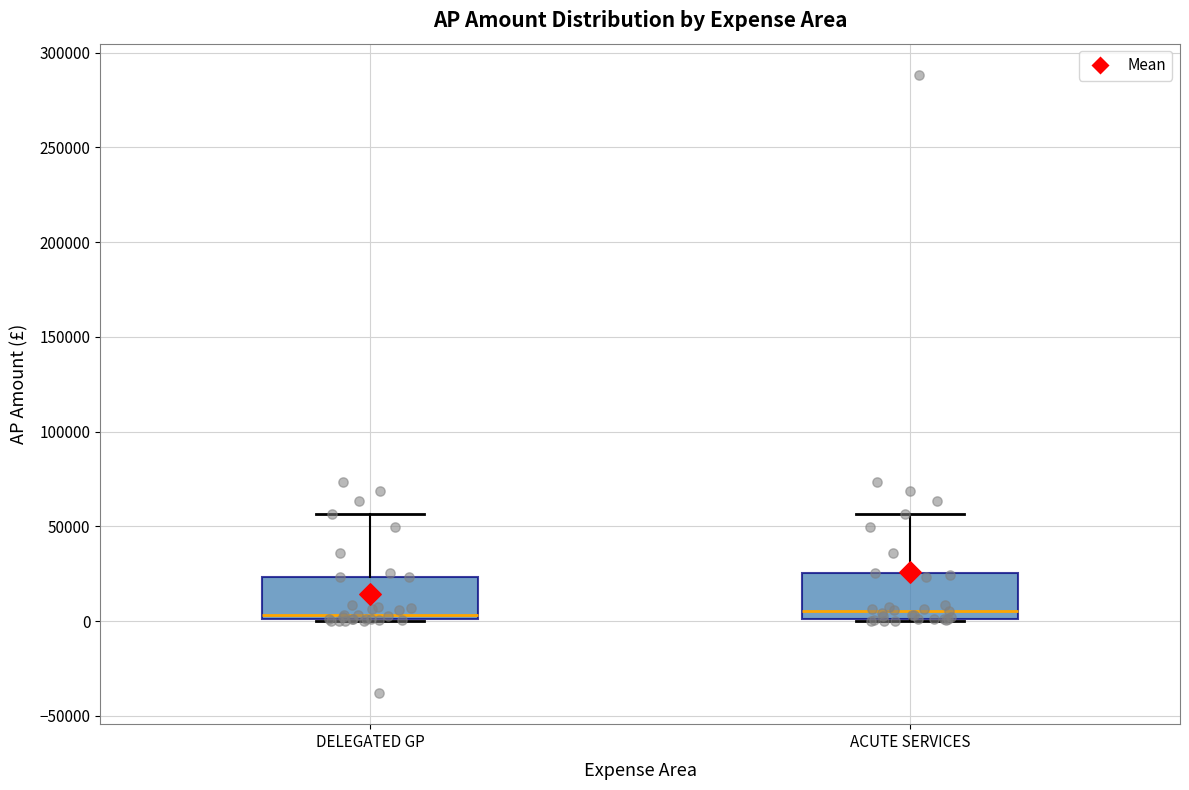

Reading left to right, read every box against the y-axis: the position of its median line, the range the box covers, and the ends of its whiskers. The values are not printed on the chart, so give them approximately, as read against the axis.

DELEGATED GP: median 5000, box 0 to 25000, whiskers 0 to 55000
ACUTE SERVICES: median 5000, box 0 to 25000, whiskers 0 to 55000